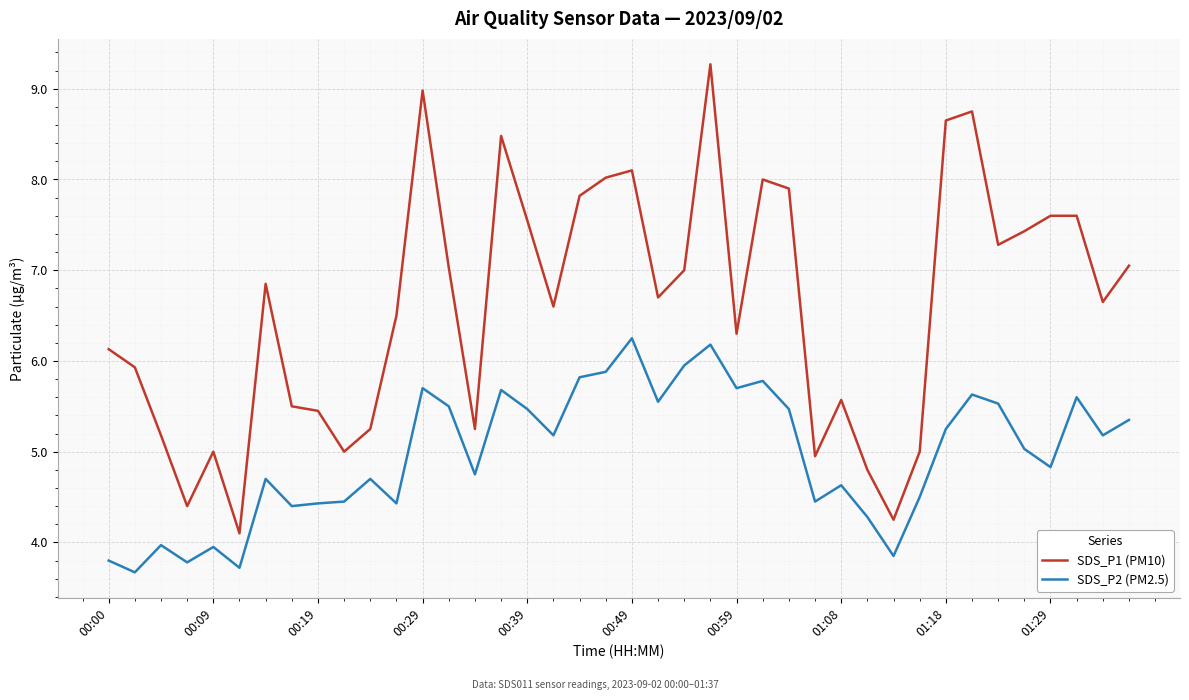

Which series has the widest spread of values?

SDS_P1 (PM10)